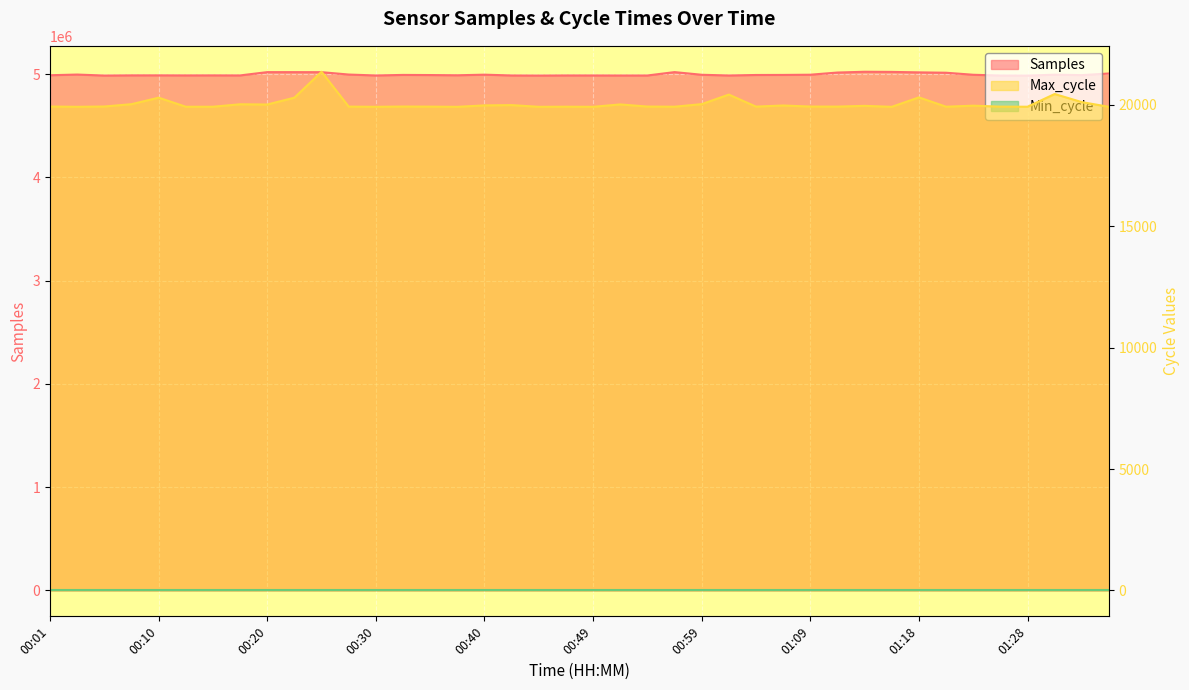

Which category has the lowest value across all series?

00:37